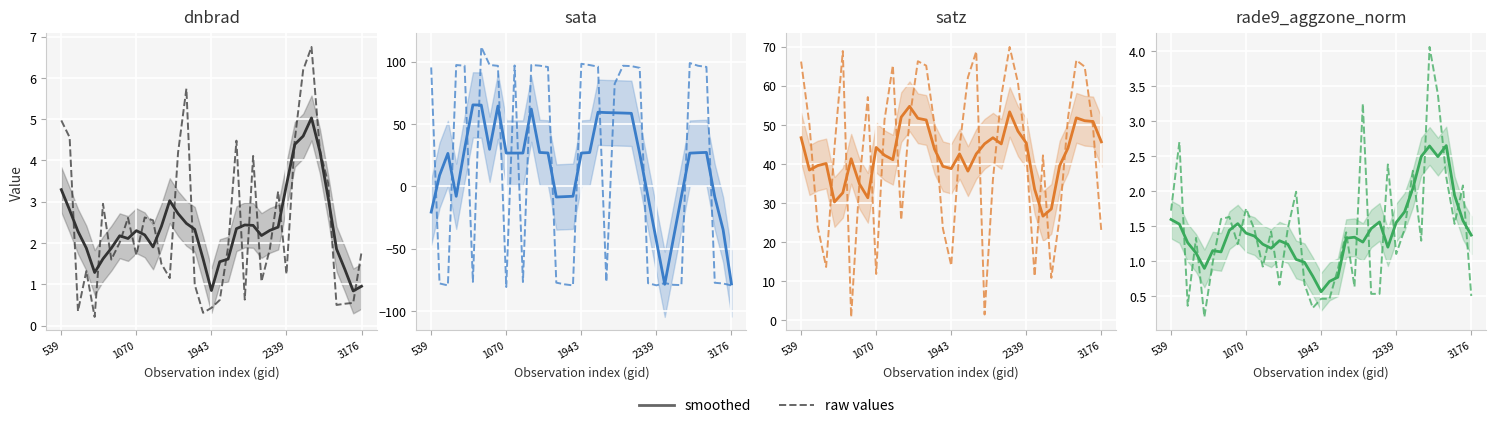

Count the number of categories in the chart.

37